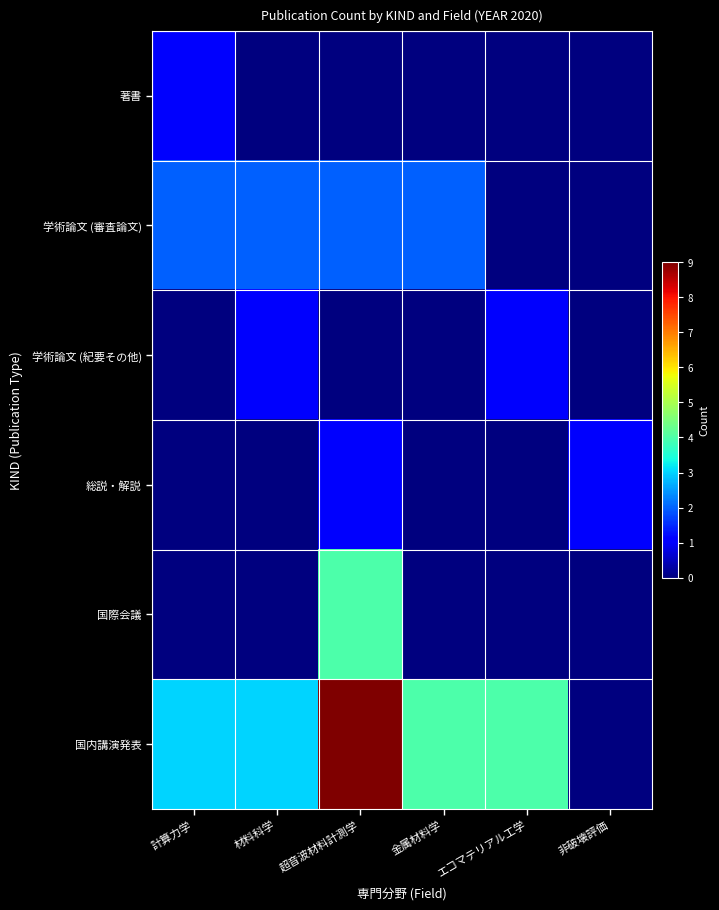

Count the number of categories in the chart.

6